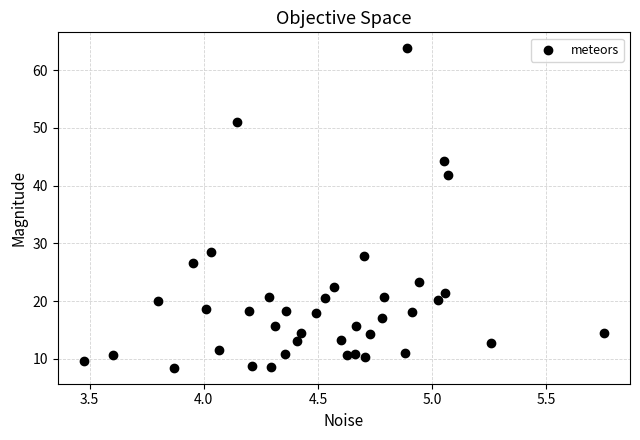

What Y value in the scatter plot is closest to 36?

41.8